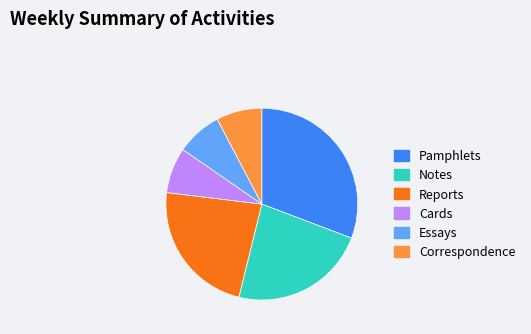

Does Essays account for over 50% of the chart?

No